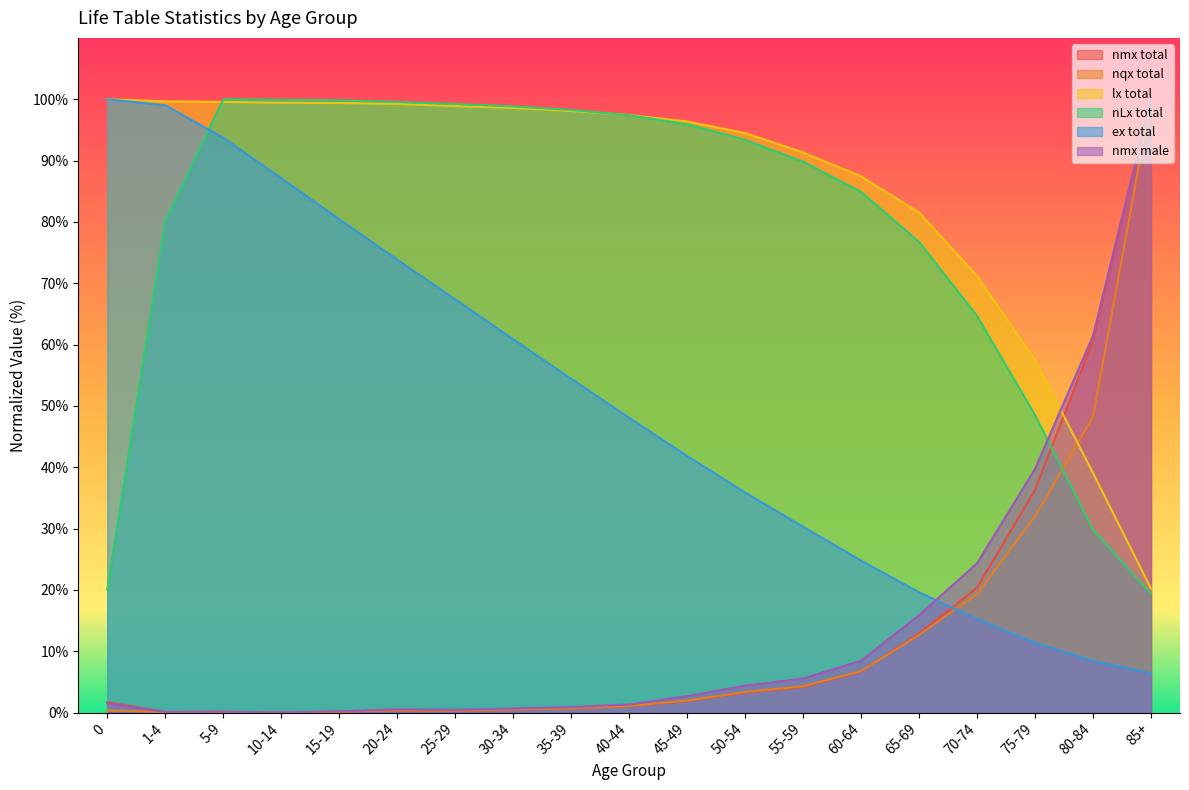

What is the sum of the nmx male values at 50-54 and 15-19?

4.6